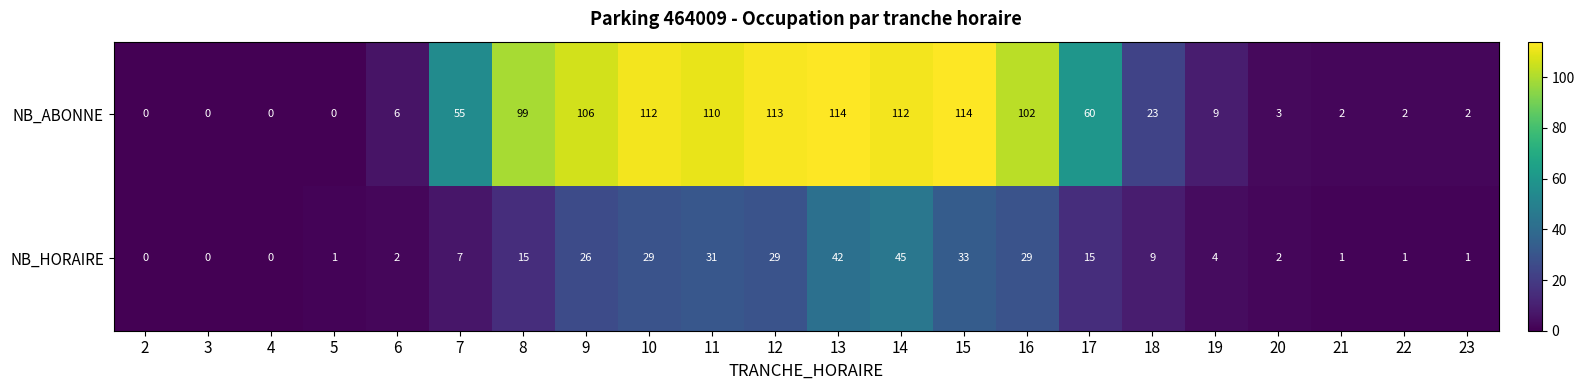

Which series has the largest range (max minus min)?

NB_ABONNE